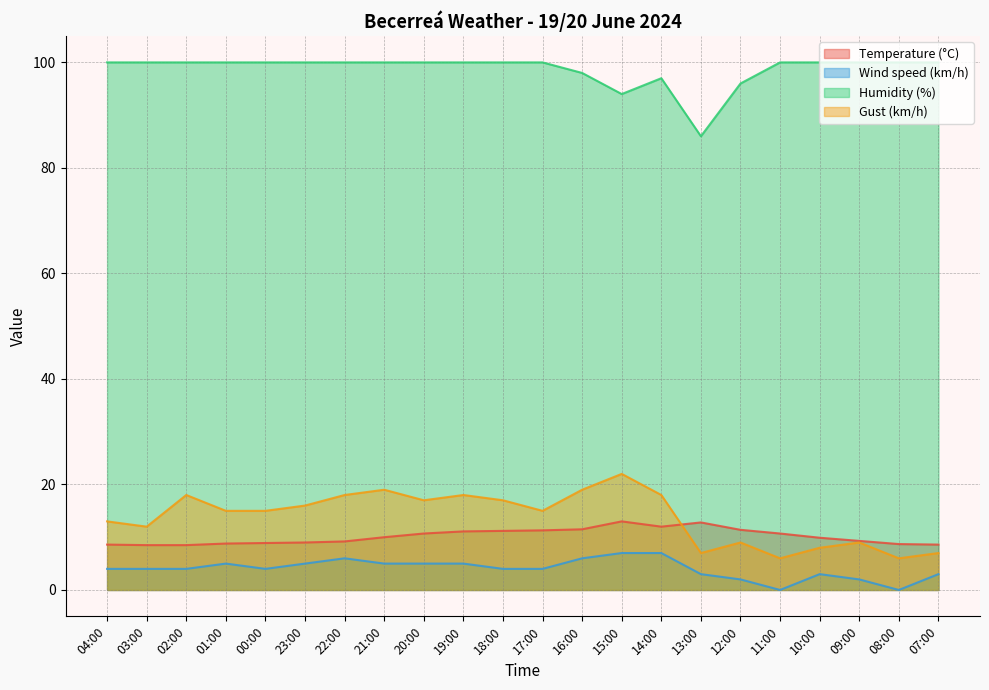

What is the label of the 17th point from the right?

23:00